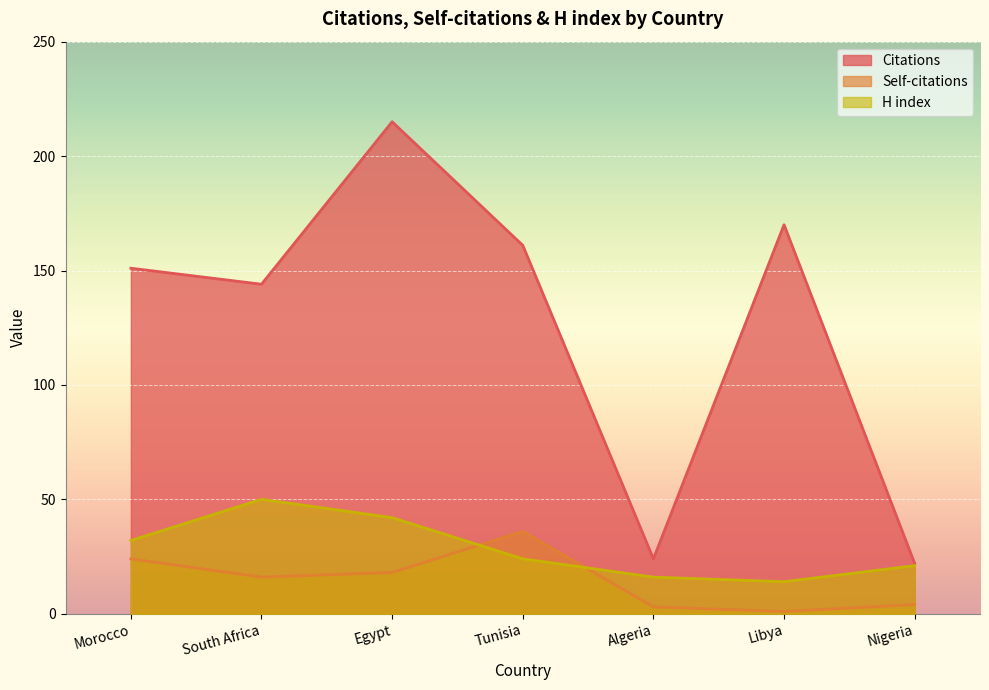

True or false: Citations has a value of 256 at Morocco.

False